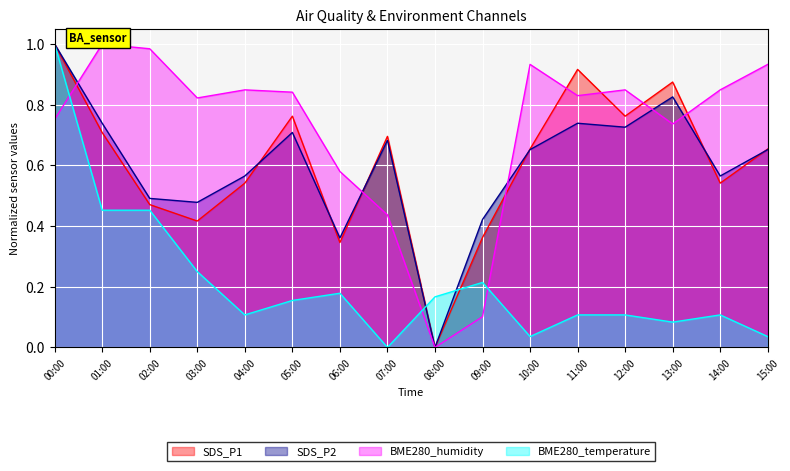

Is it true that SDS_P2 equals 1.1 at 01:00?

False